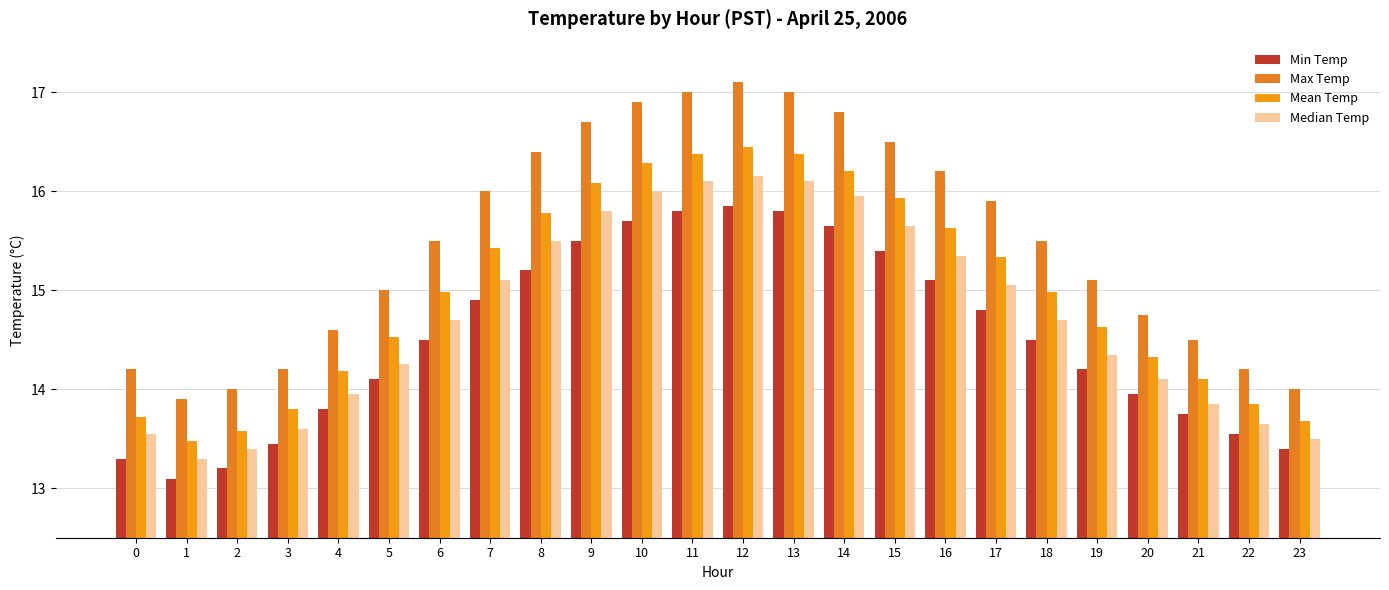

Where does the Median Temp series first go above 14?

5